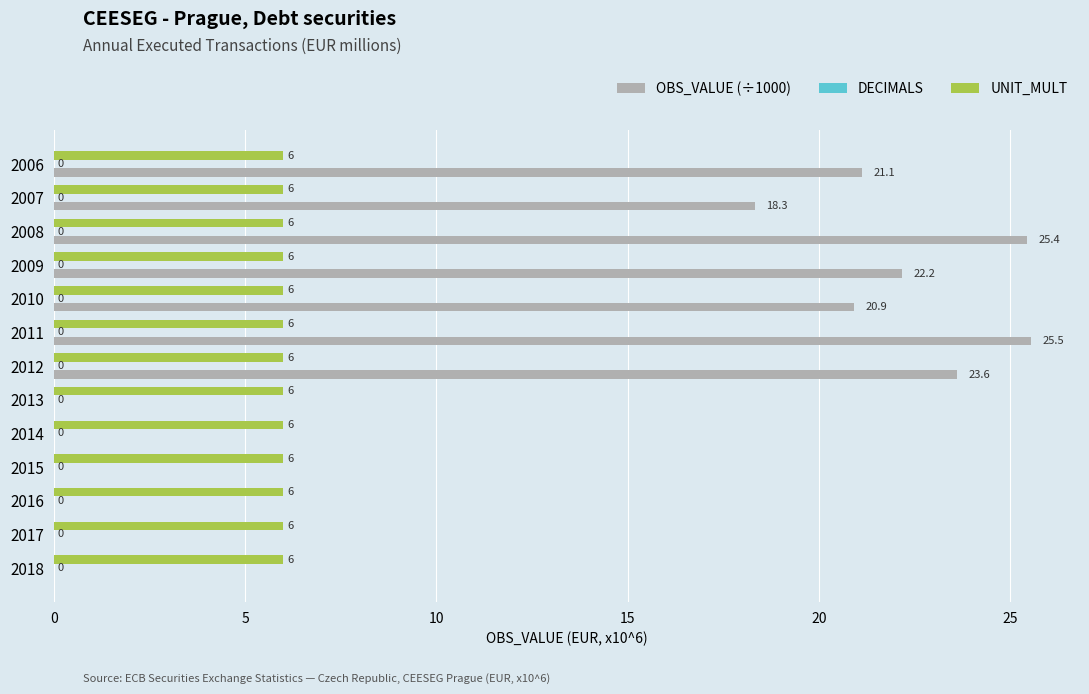

Is the value of OBS_VALUE (÷1000) at 2007 greater than the value of UNIT_MULT at 2011?

Yes